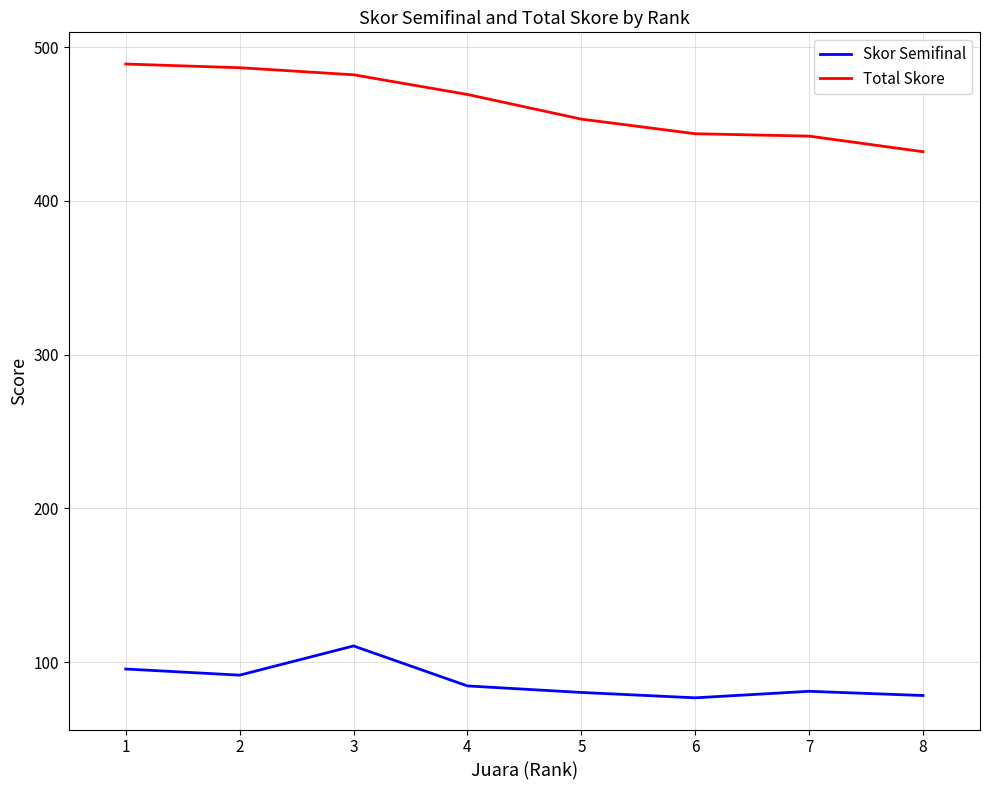

Between 2 and 5, which series saw the biggest shift?

Total Skore